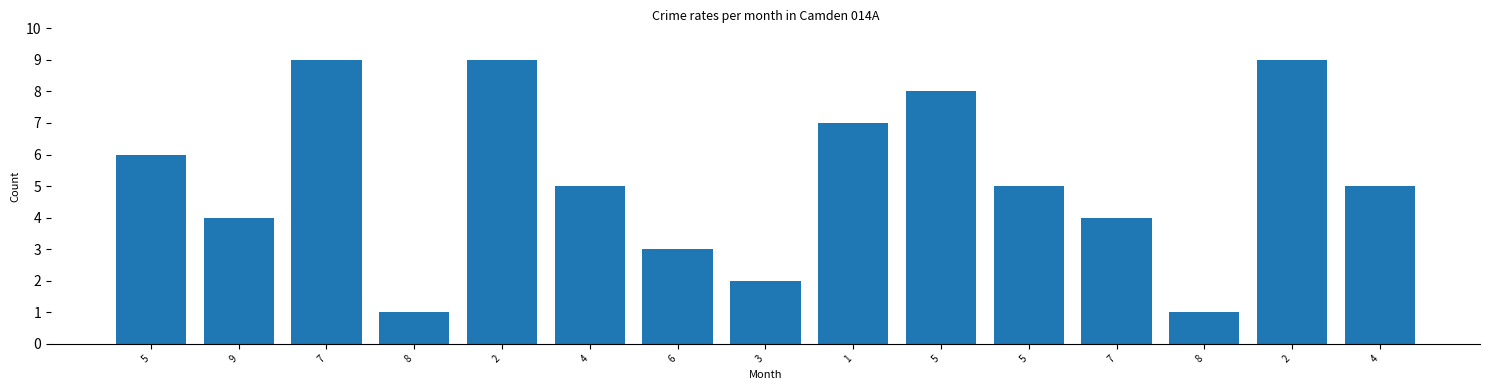

What is the value of the 7th bar from the left?

3